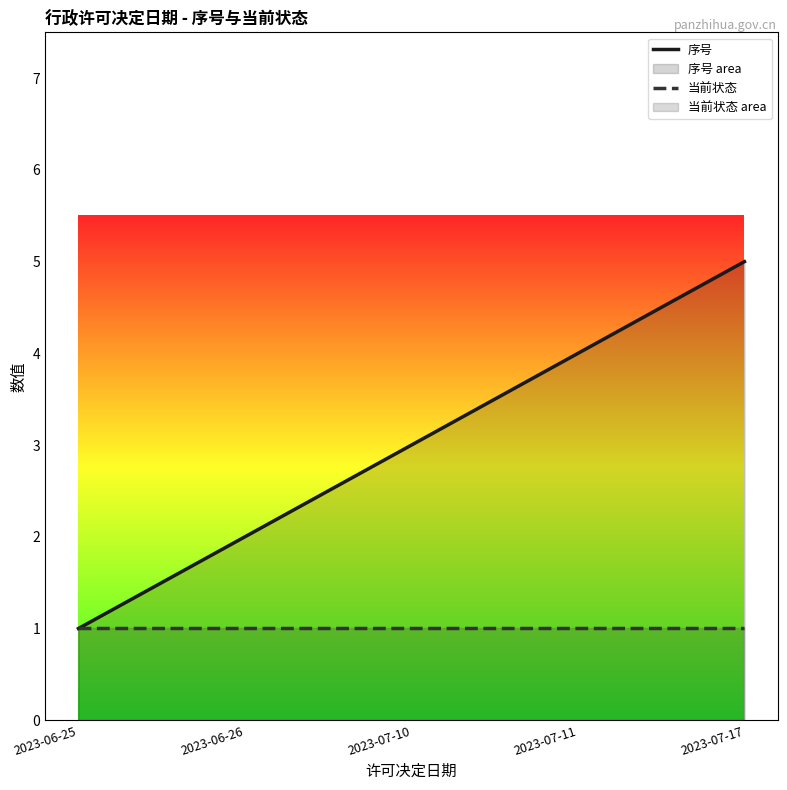

True or false: 当前状态 has a value of 0 at 2023-07-17.

False